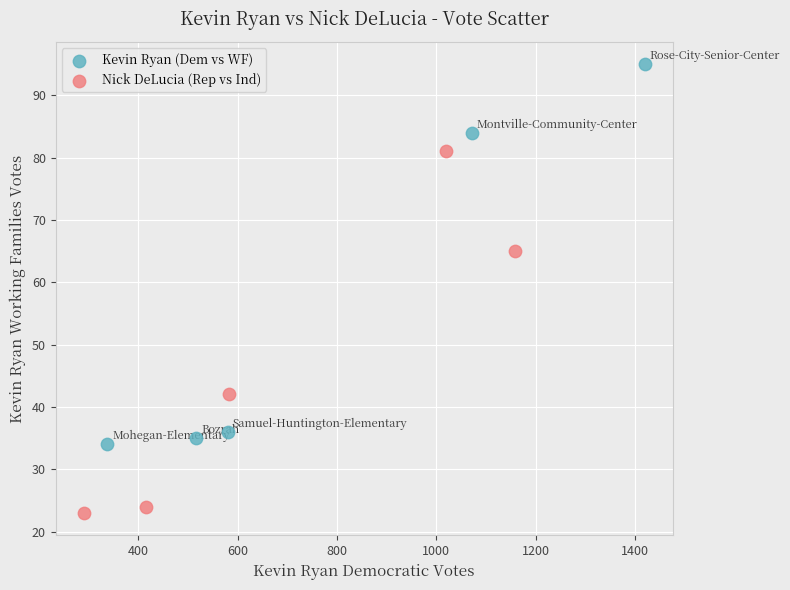

Which series contains the highest Y value?

Kevin Ryan (Dem vs WF)